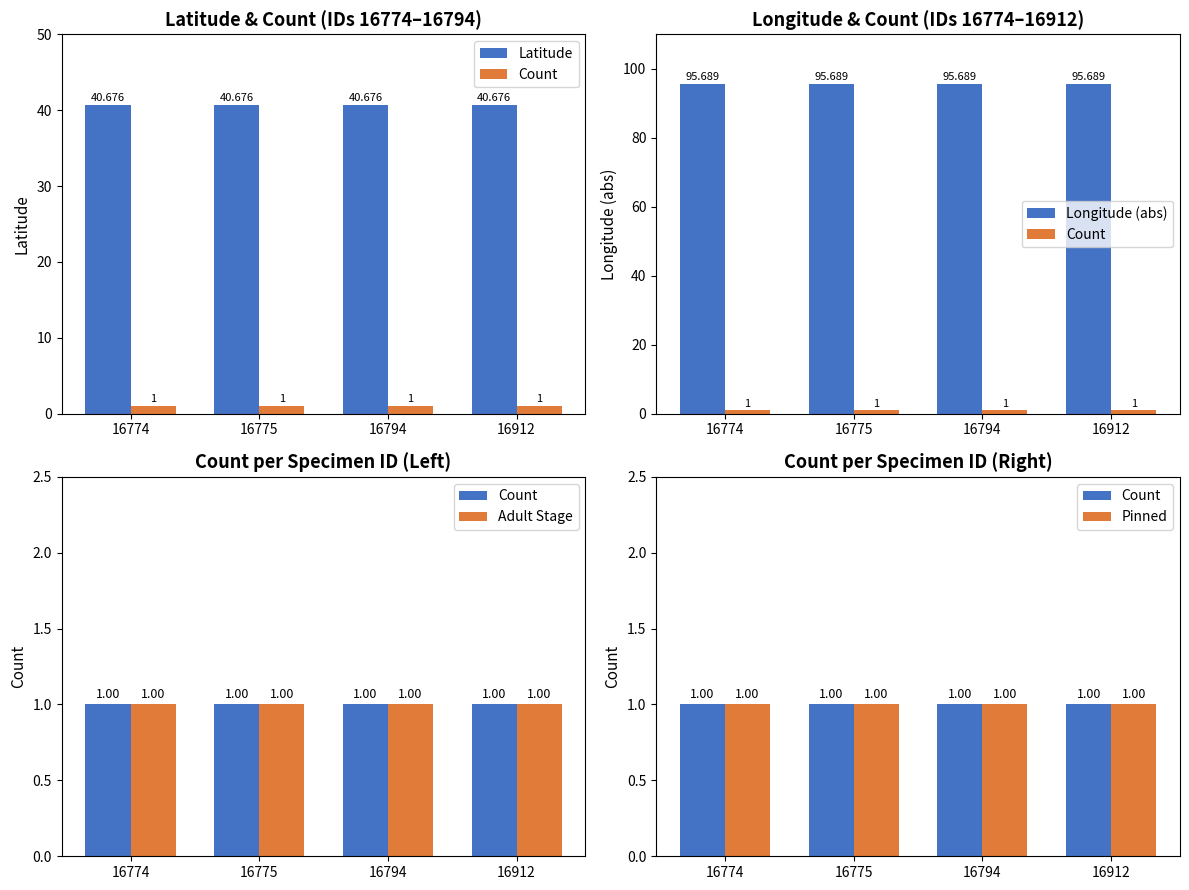

At which category is the sum across all series the highest?

16774